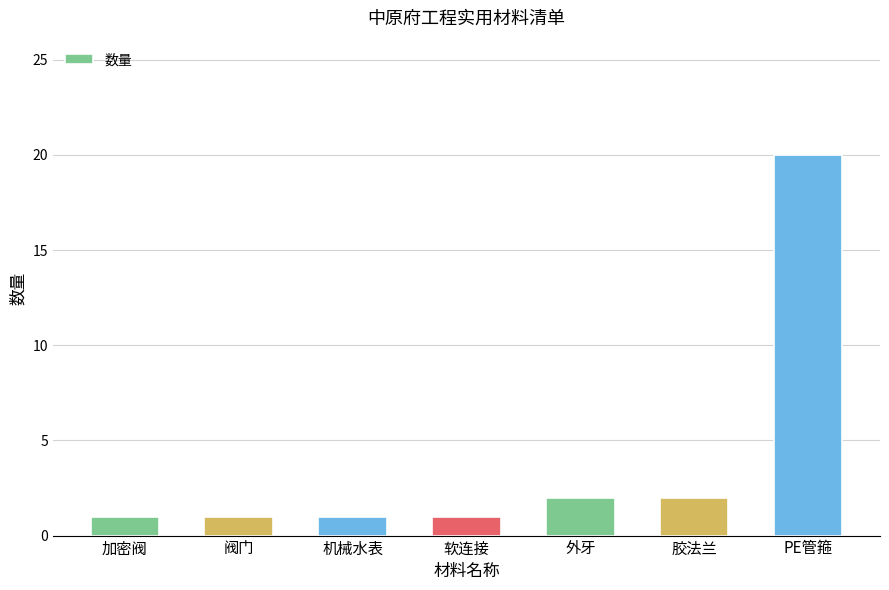

What is the value of the 2nd bar from the left?

1